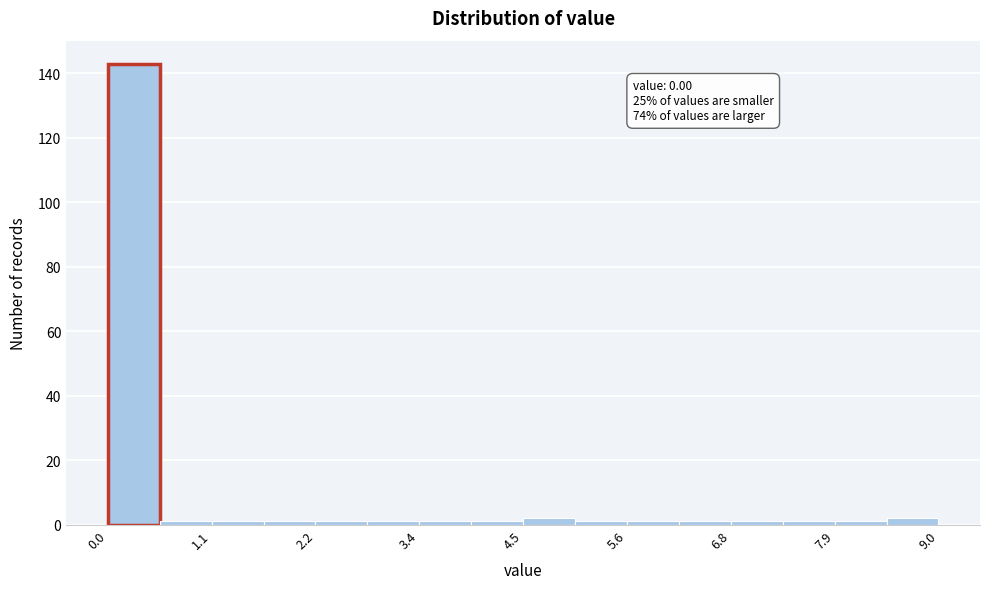

Around what value on the x-axis is the tallest bar? Give the approximate position of its centre, as read against the axis.

0.2